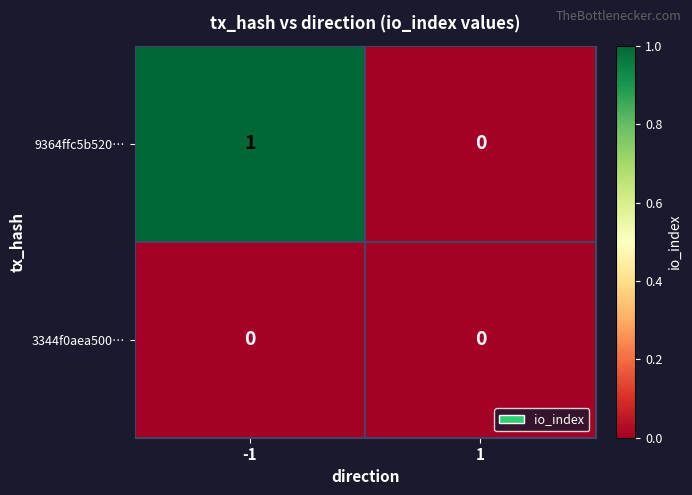

What is the spread (max minus min) of values at -1?

1